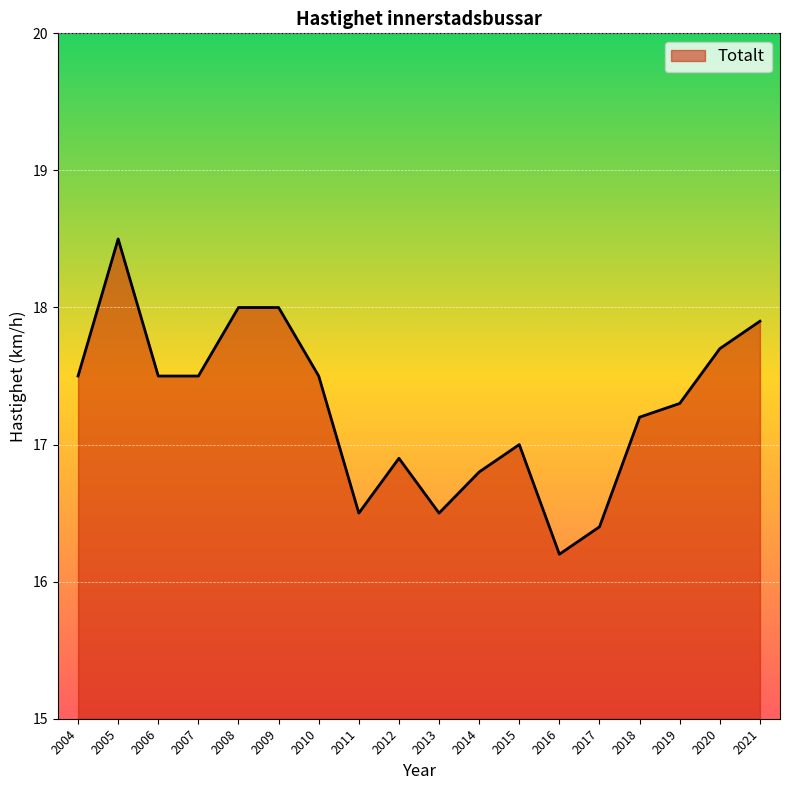

The value at 2010 is 5.6. True or false?

False